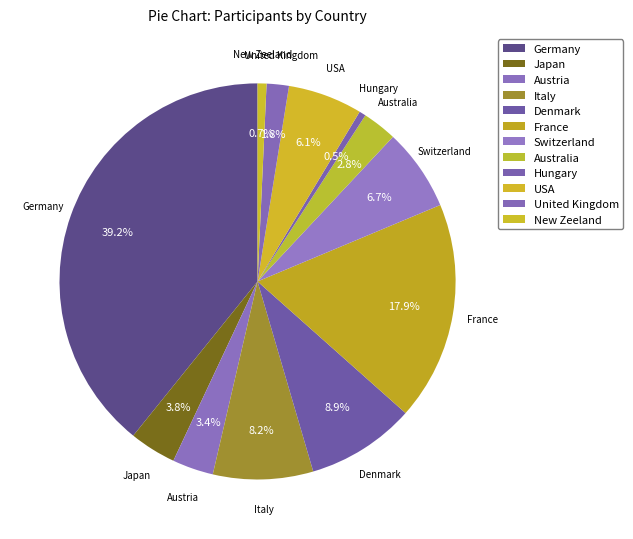

How many slices are in this pie chart?

12